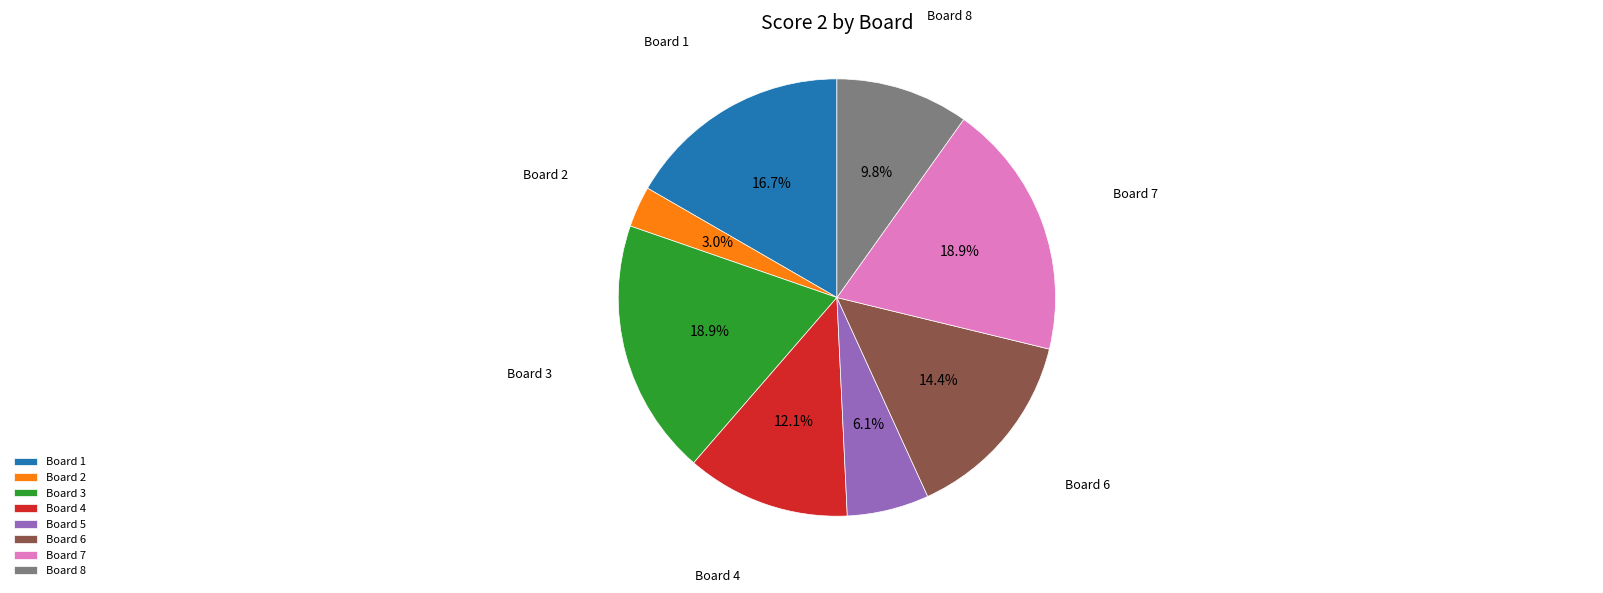

To the nearest percent, what portion does Board 8 represent?

10%